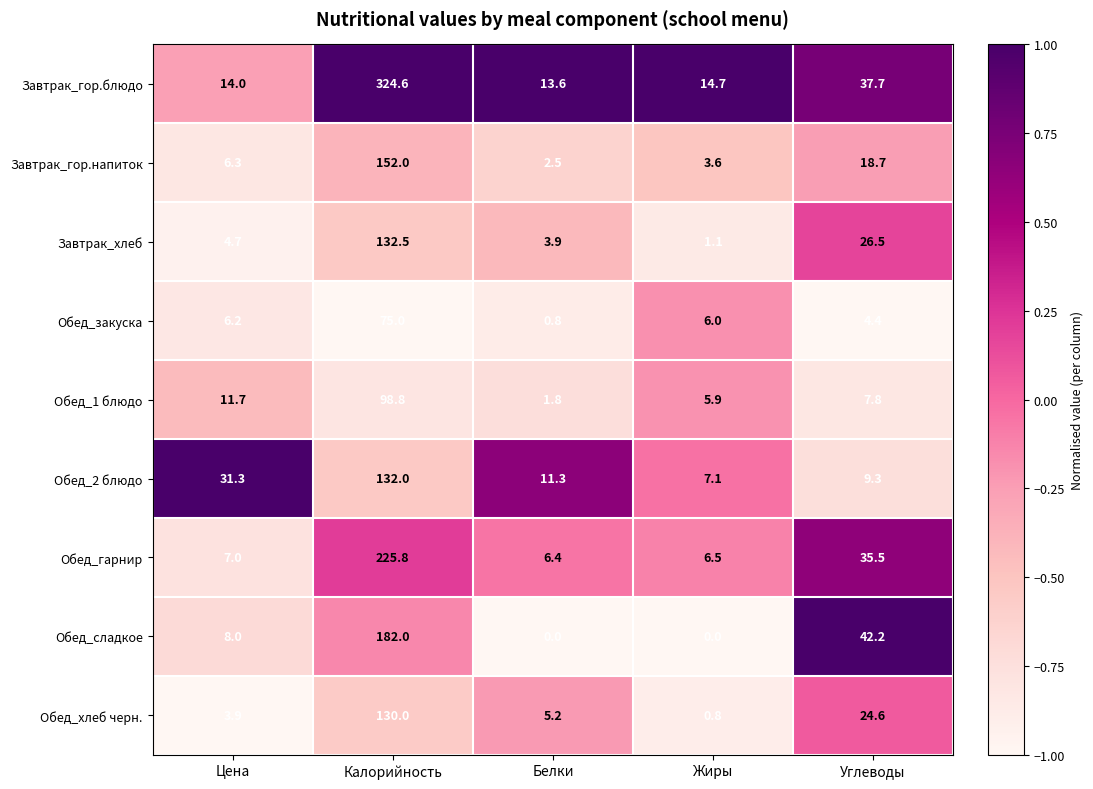

At which label is Завтрак_хлеб closest to 66?

Углеводы